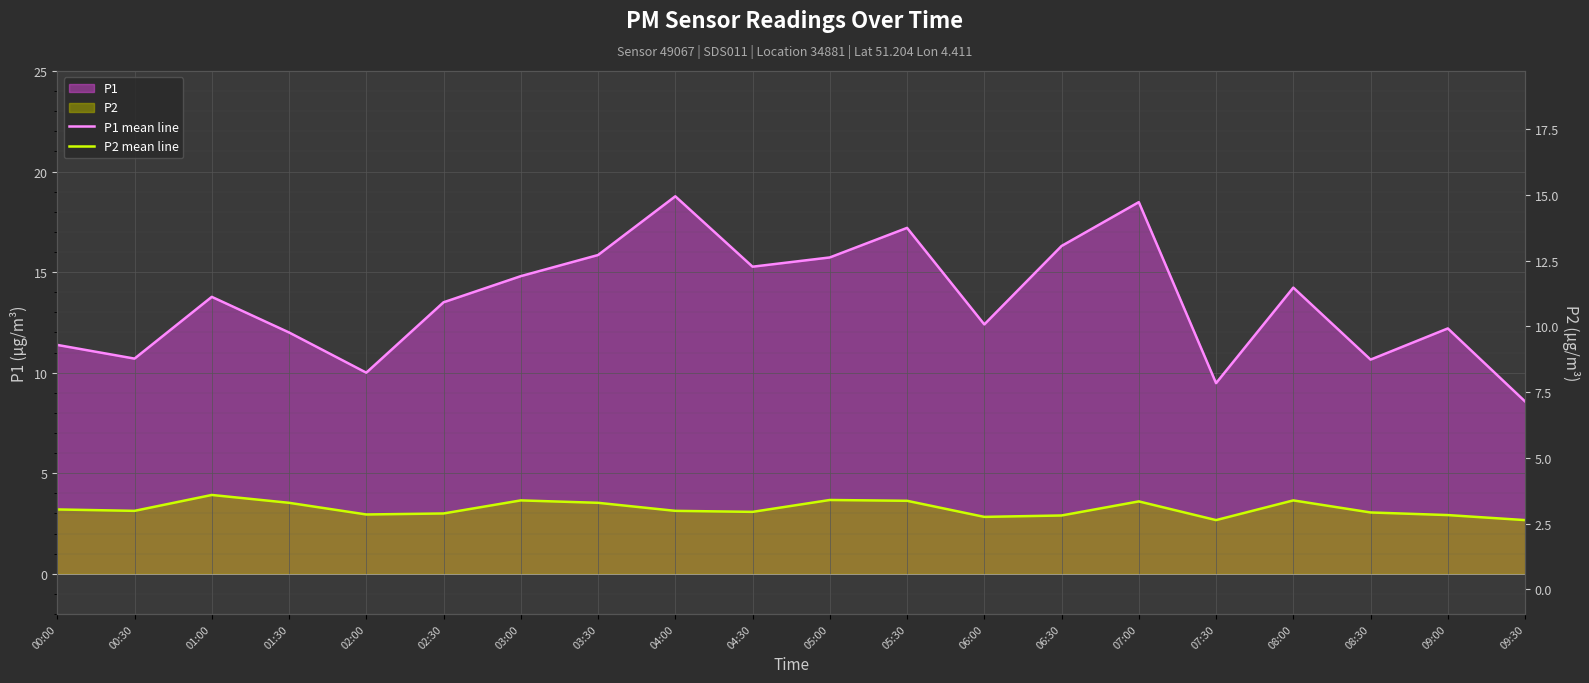

How many lines are shown in the chart?

2